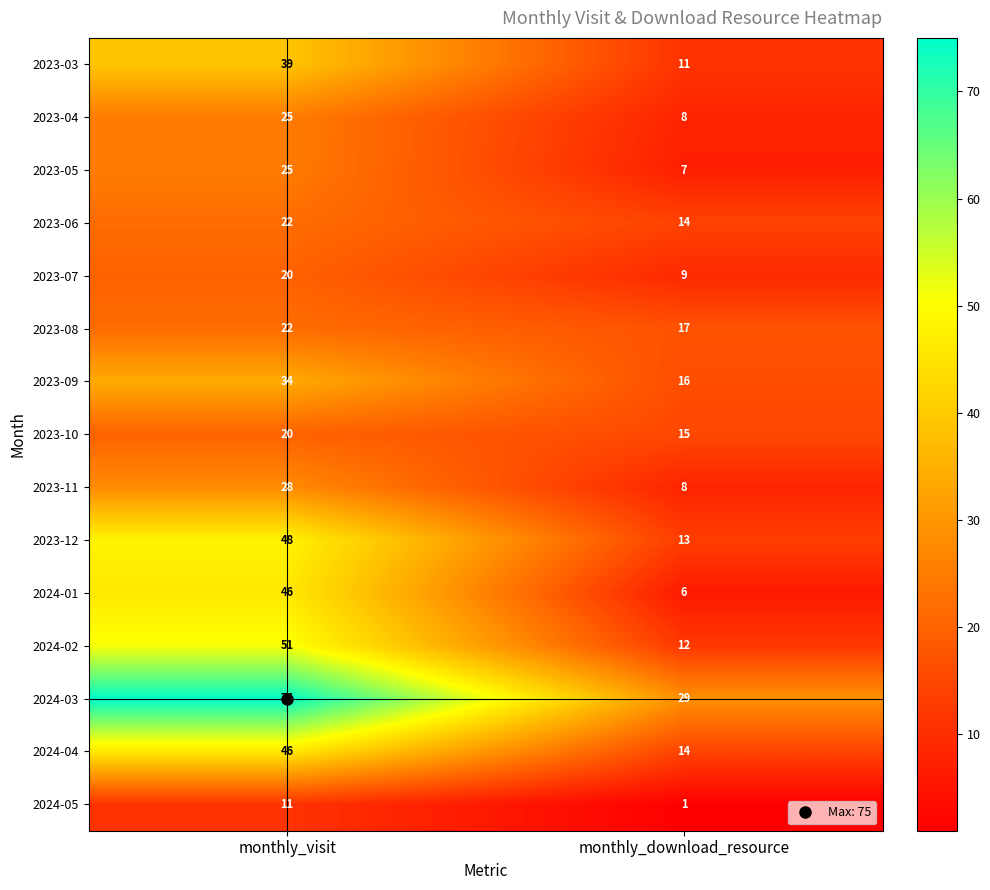

What is the sum of all 2023-03 values?

50